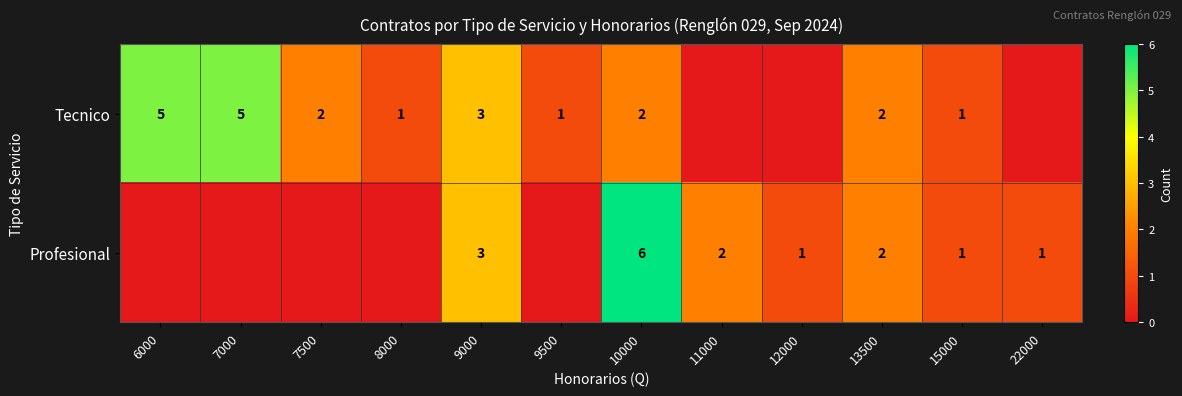

The value of Profesional at 15000 is 1. True or false?

True